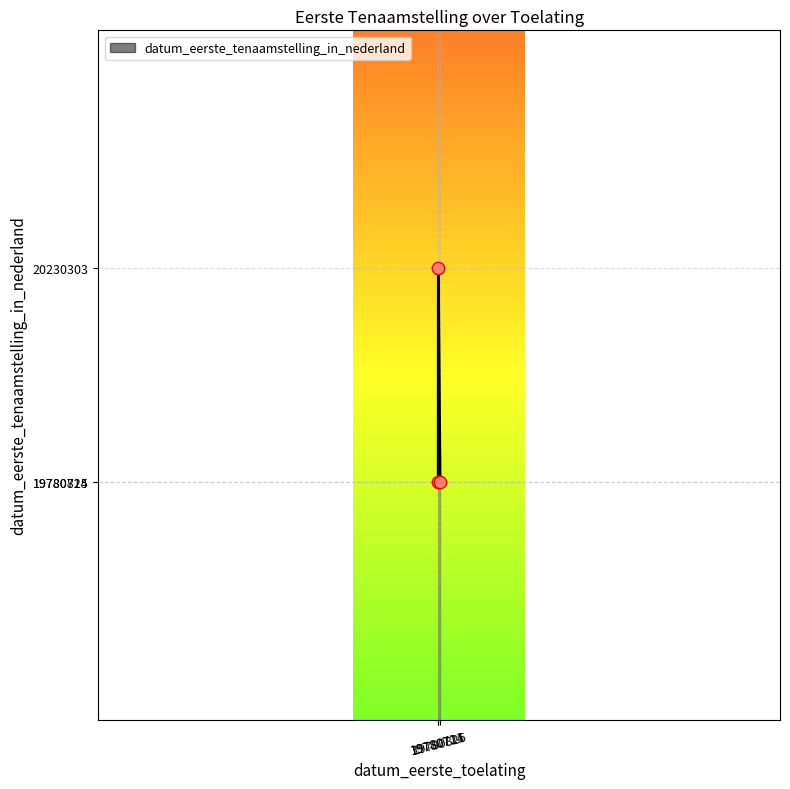

Between 19780721 and 19780714, which is larger?

19780721